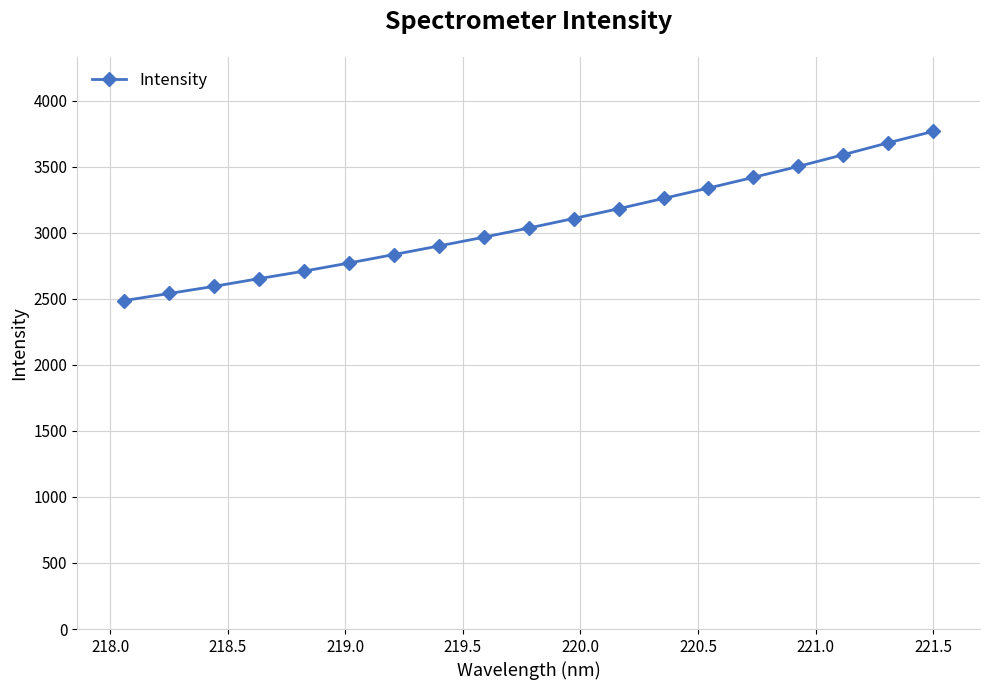

What is the sum of all values?

58324.4